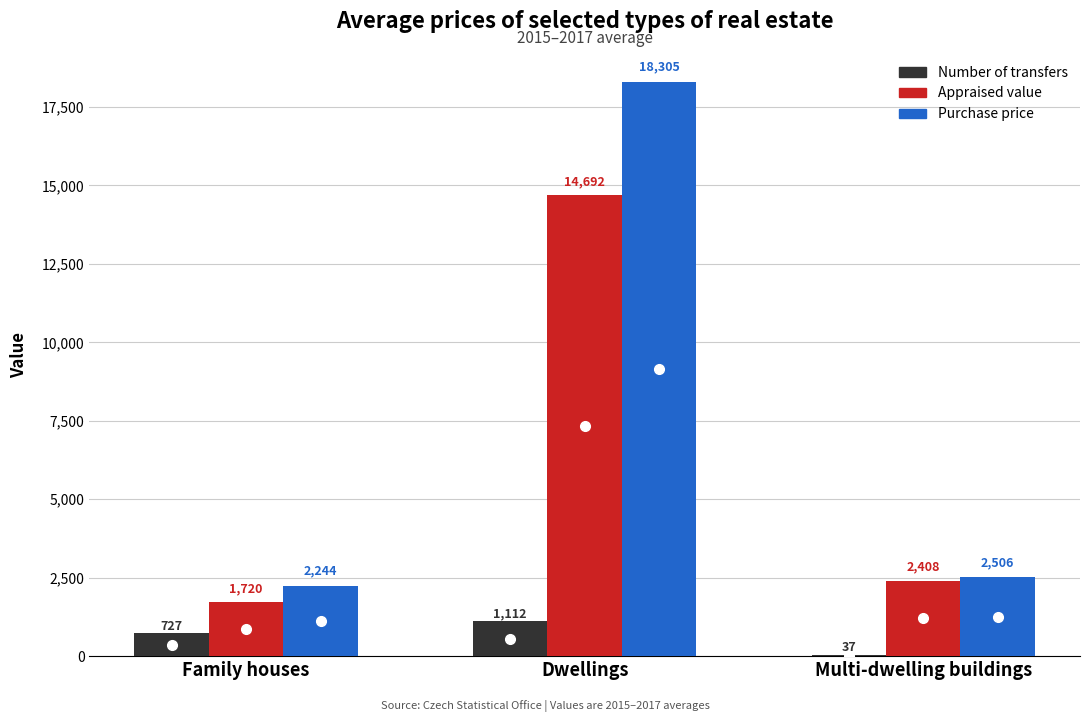

At which category is the sum across all series the highest?

Dwellings